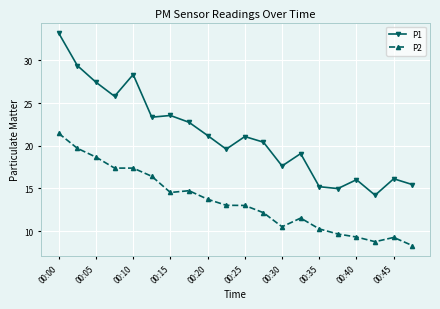

Which series has the largest total across all categories?

P1